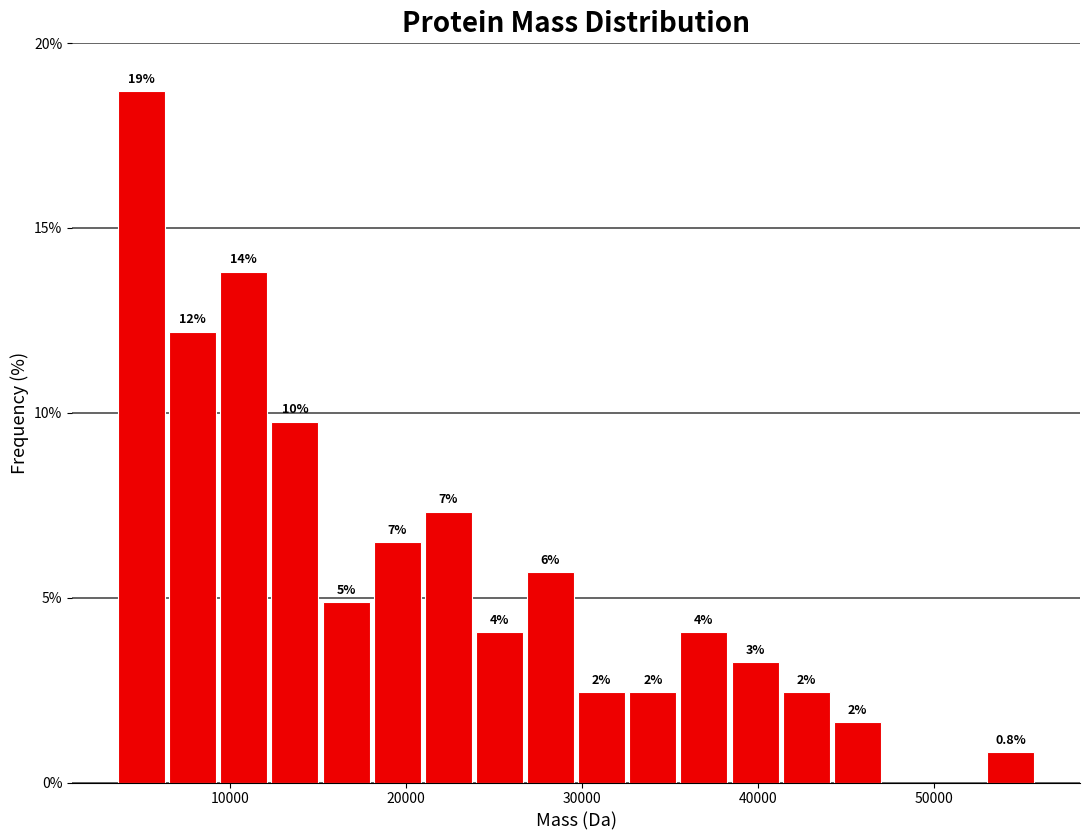

Read against the x-axis, roughly where is the centre of the tallest bar?

5000